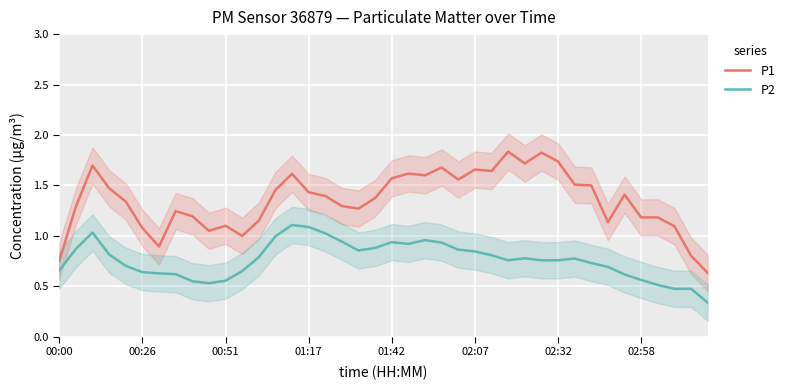

True or false: P2 and P1 intersect in this chart.

False